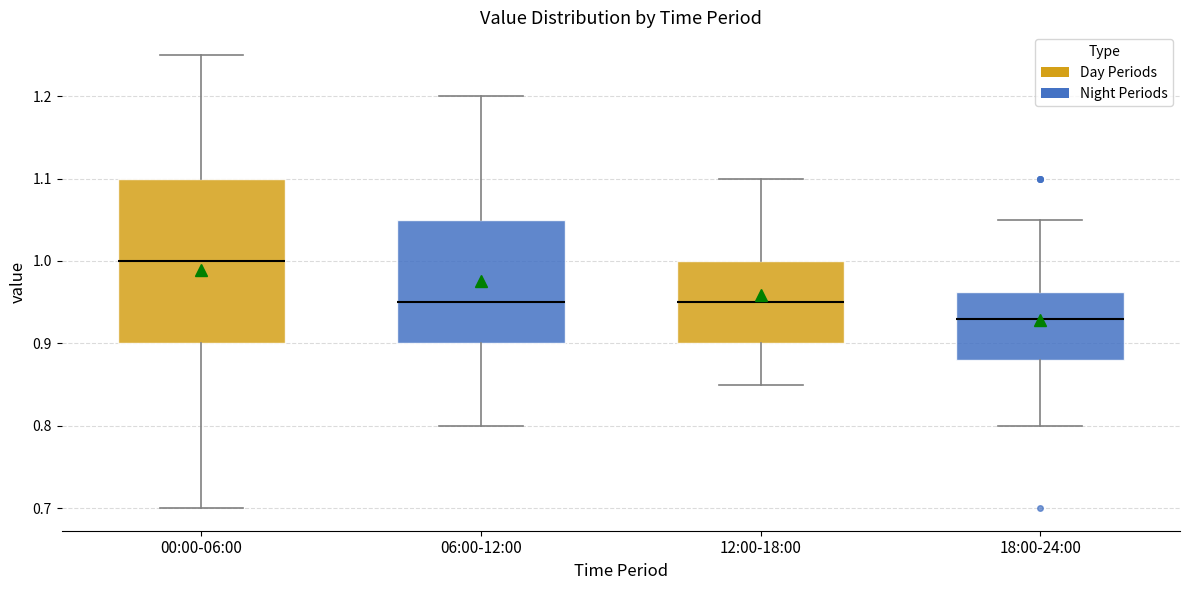

Which box has the lowest median line?

18:00-24:00